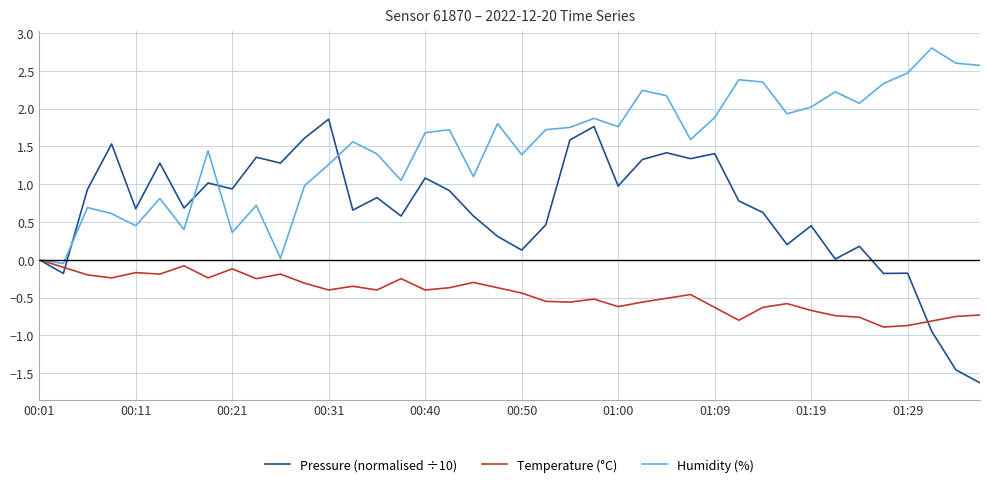

Which series has the widest spread of values?

Pressure (normalised ÷10)